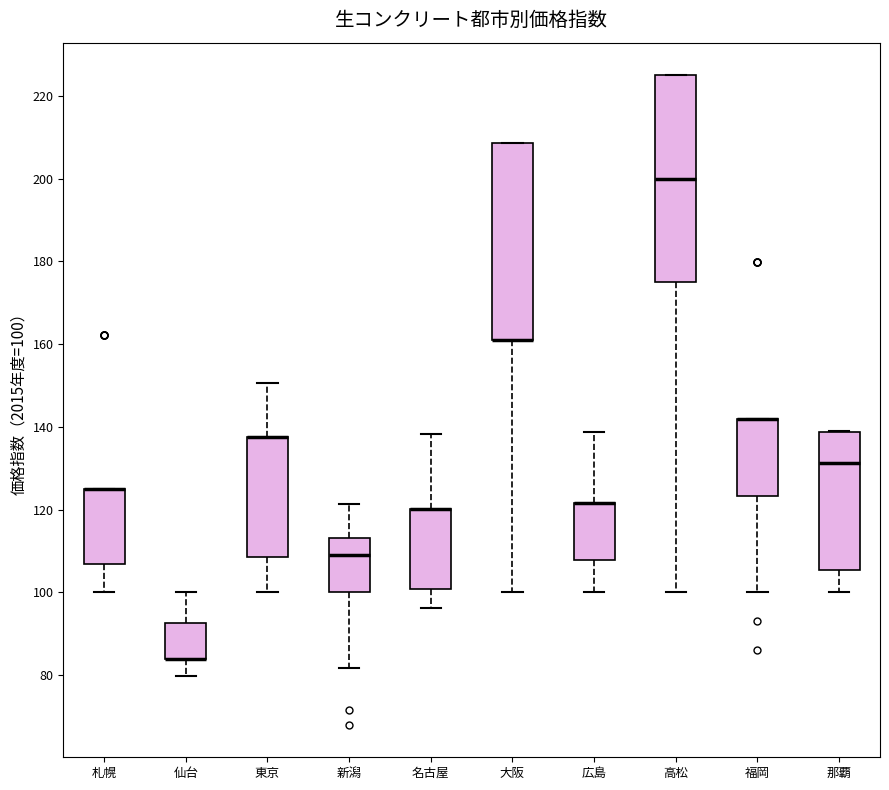

Where is the upper edge of the box for 札幌 on the y-axis? The values are not printed on the chart, so give them approximately, as read against the axis.

126